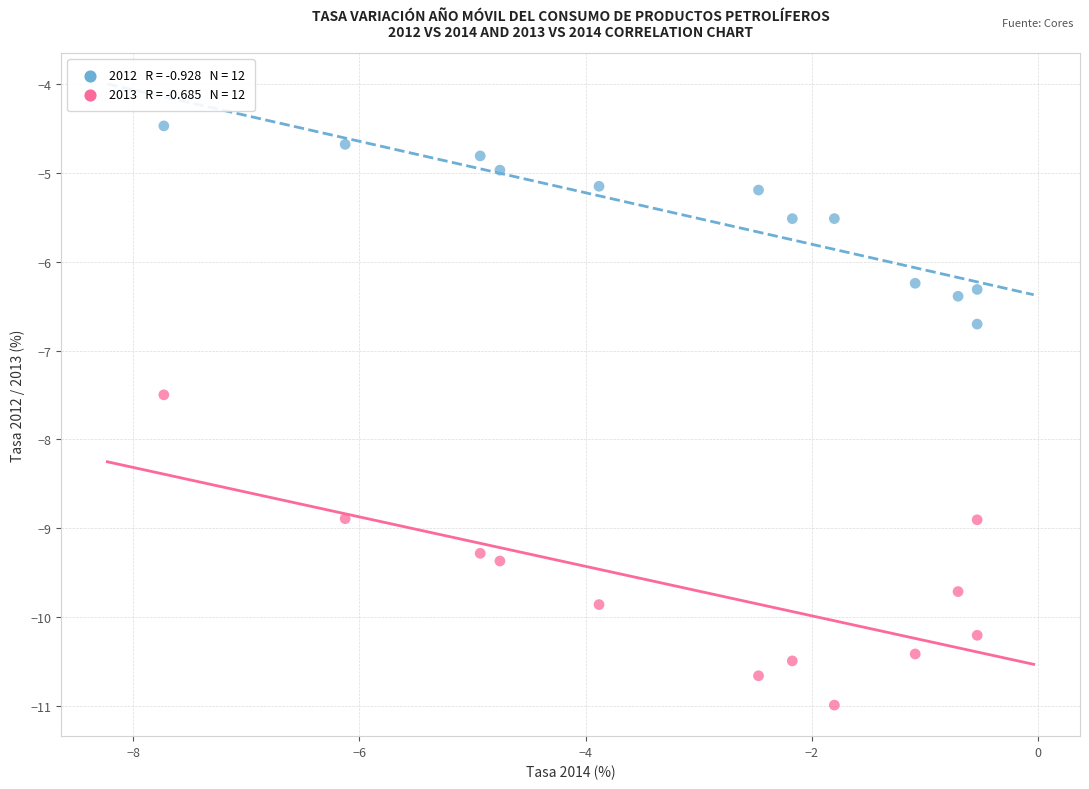

Across all data points, what is the range of Y values (max minus min)?

6.5